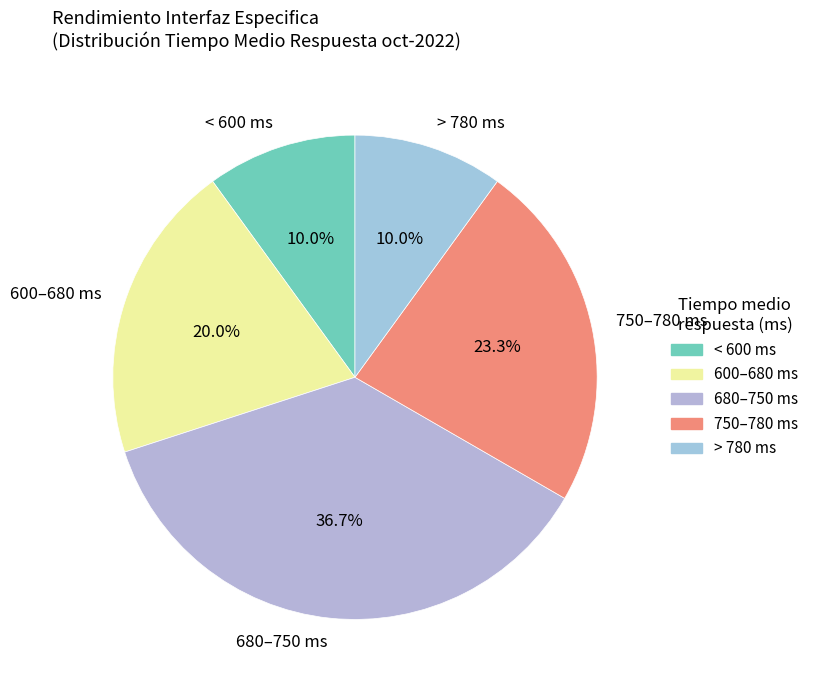

To the nearest percent, what is the difference between the largest and smallest slice percentages?

27%